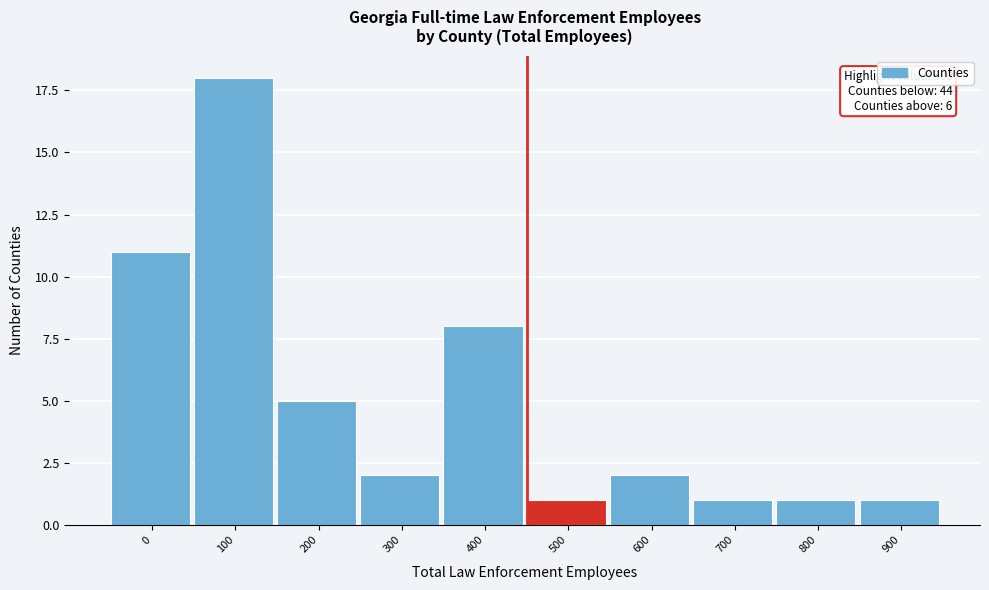

Reading left to right, what are all the values shown in this chart?

0=11	100=18	200=5	300=2	400=8	500=1	600=2	700=1	800=1	900=1